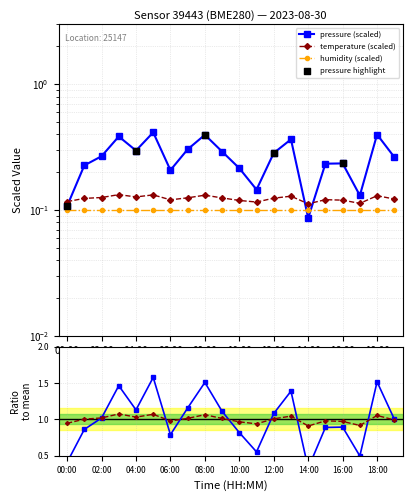

At how many categories does at least one series exceed 1?

11